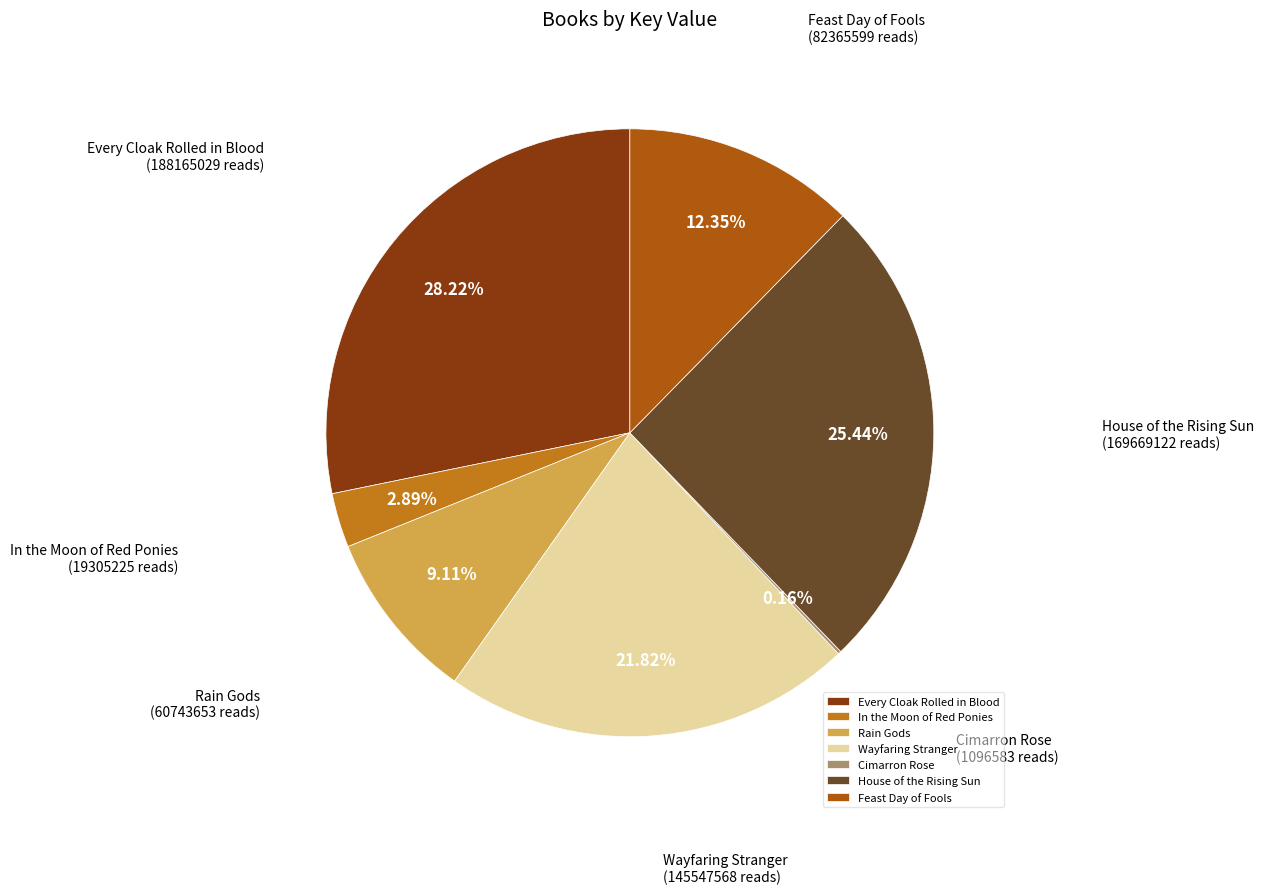

Which has a higher value, Rain Gods or In the Moon of Red Ponies?

Rain Gods